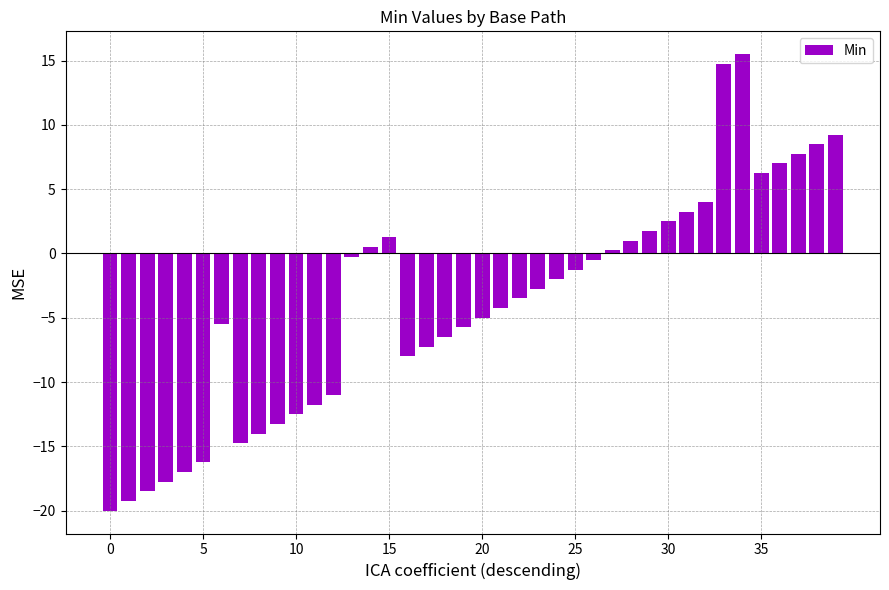

What is the value of the 22nd bar from the left?

-4.2